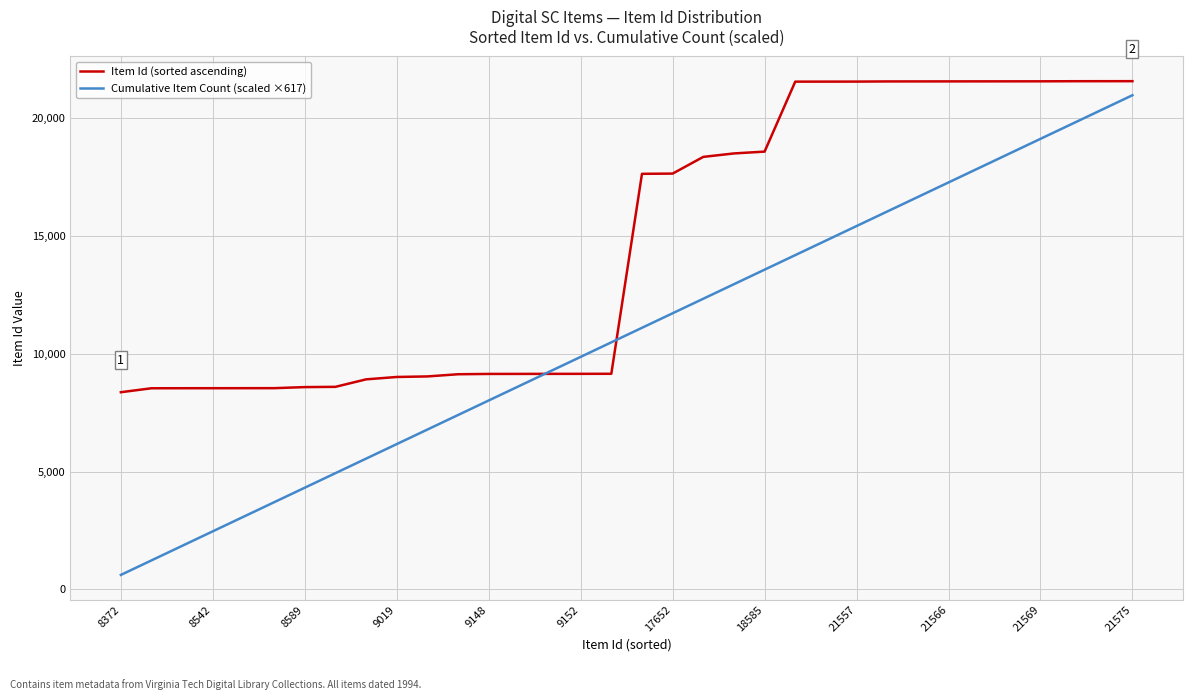

Rank the series by their average value, from lowest to highest.

Cumulative Item Count (scaled ×617), Item Id (sorted ascending)